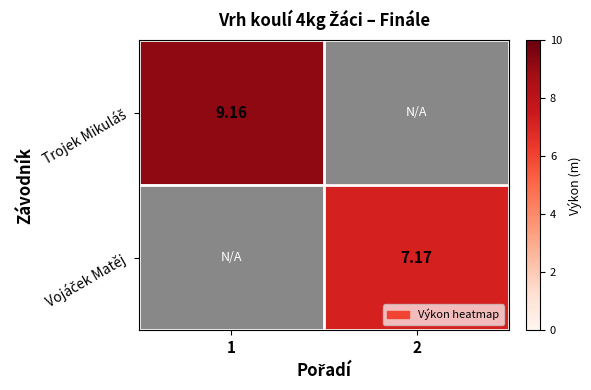

Rank the series by their average value, from highest to lowest.

Trojek Mikuláš, Vojáček Matěj